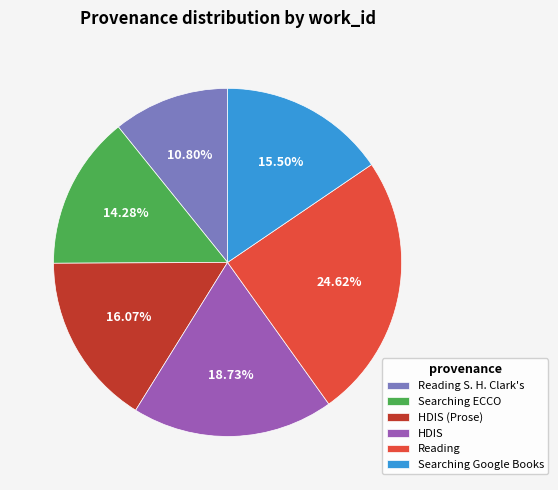

What is the total percentage of Reading S. H. Clark's and HDIS (Prose)?

26.9%